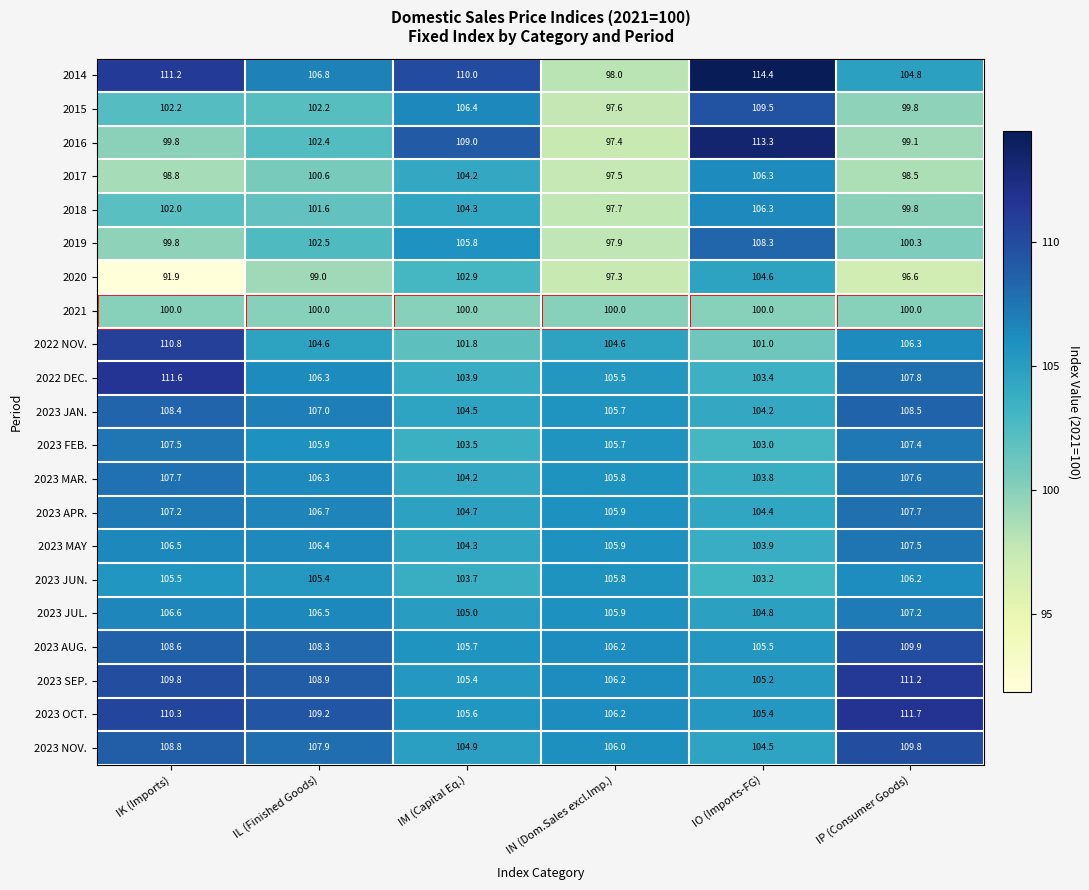

What is the lowest value of the 2023 MAR. series?

103.8